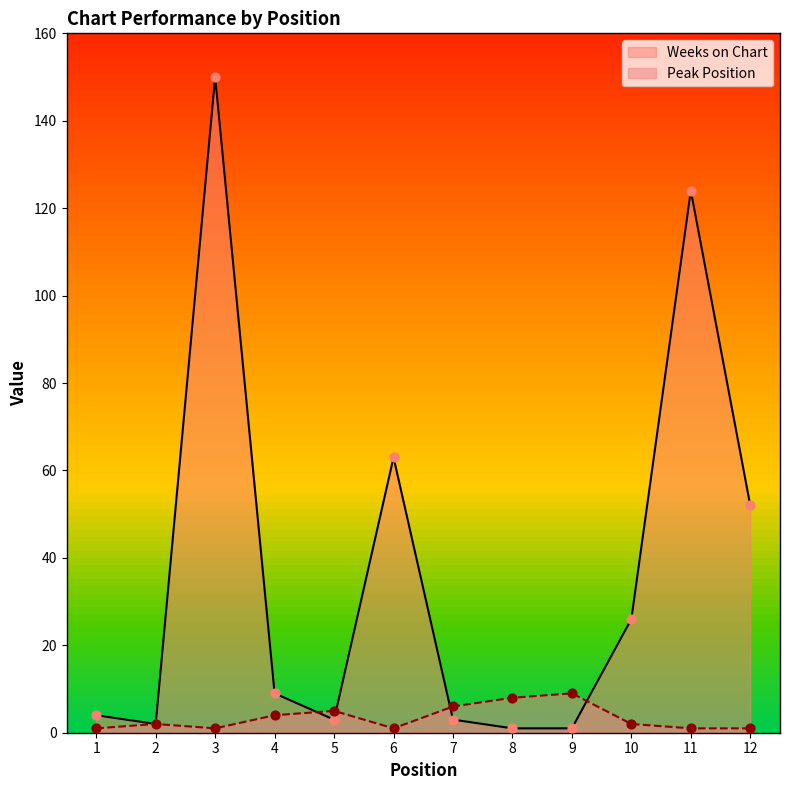

At how many categories does at least one series exceed 63?

2